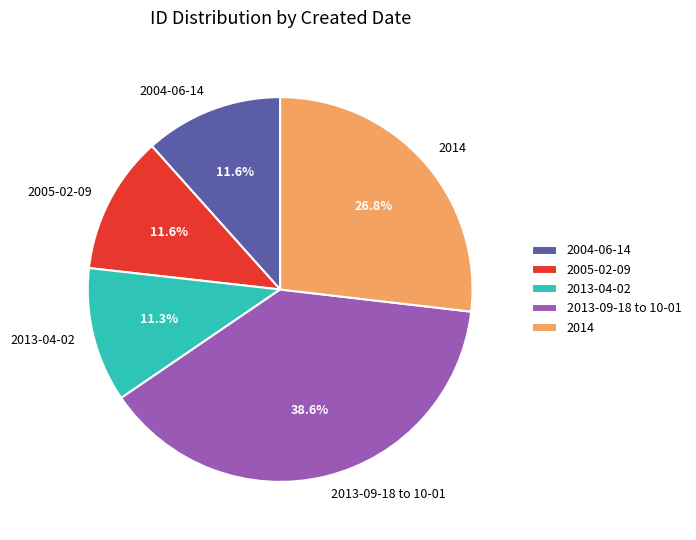

Which category has the biggest portion of the pie?

2013-09-18 to 10-01